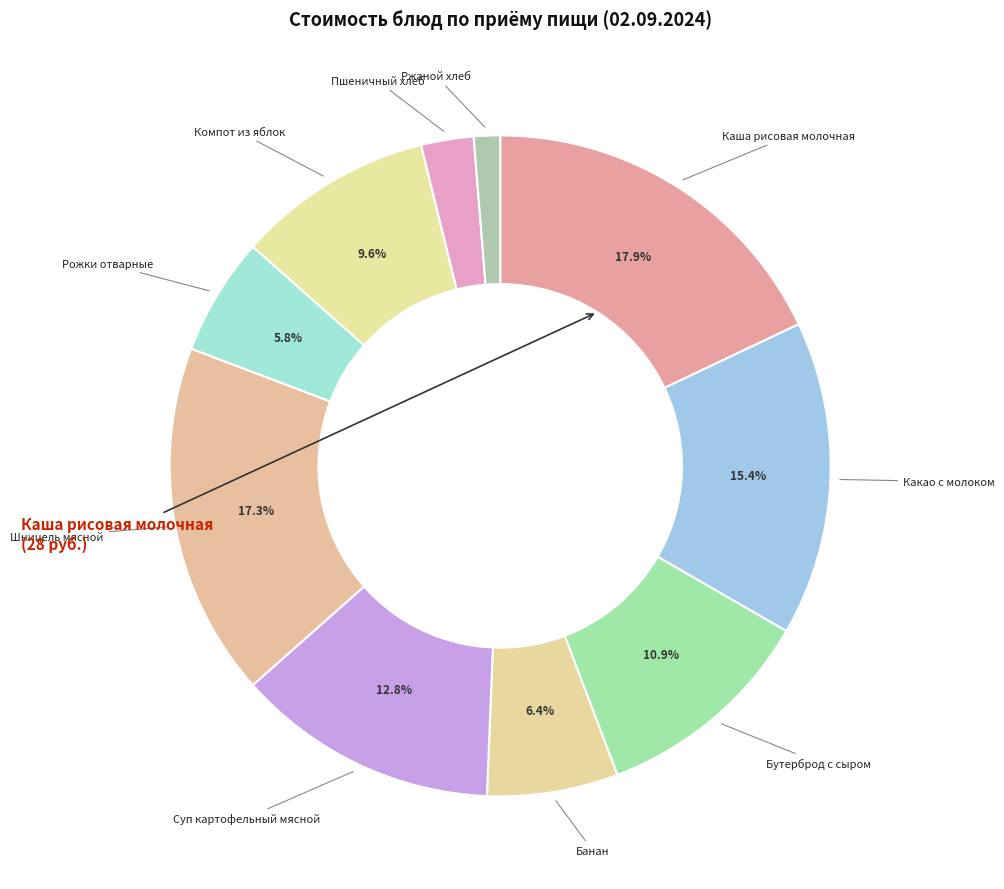

Is there a majority slice in this chart?

No